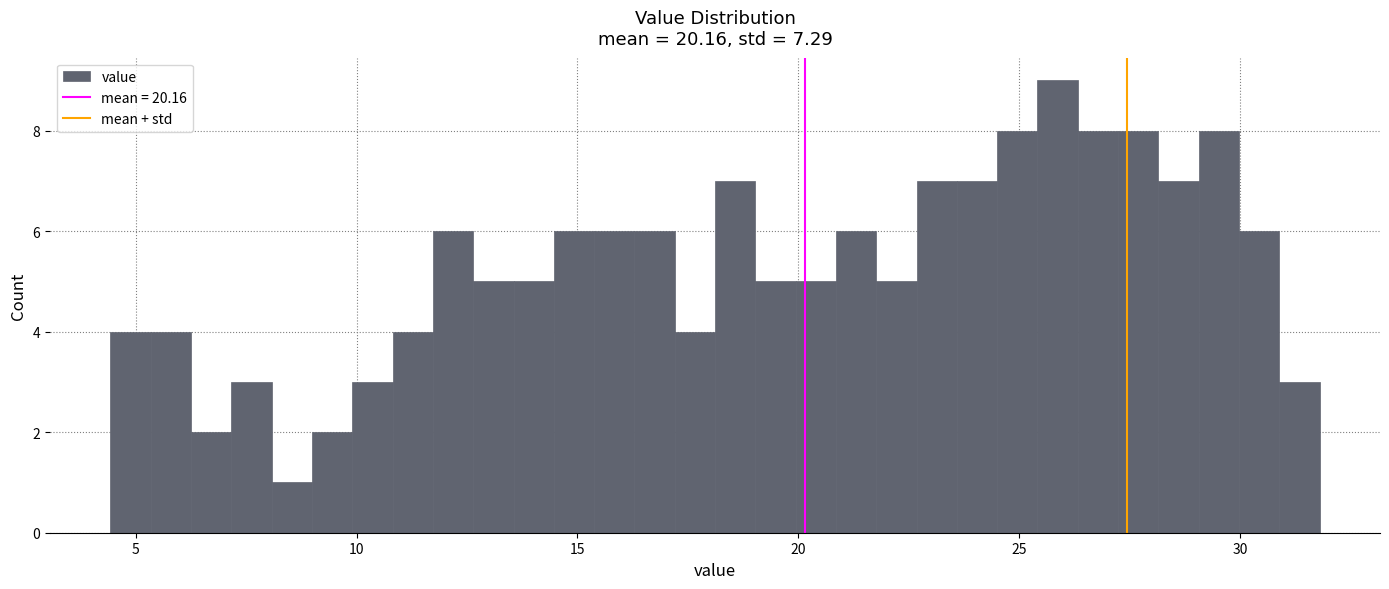

Around what value on the x-axis is the tallest bar? Give the approximate position of its centre, as read against the axis.

26.0